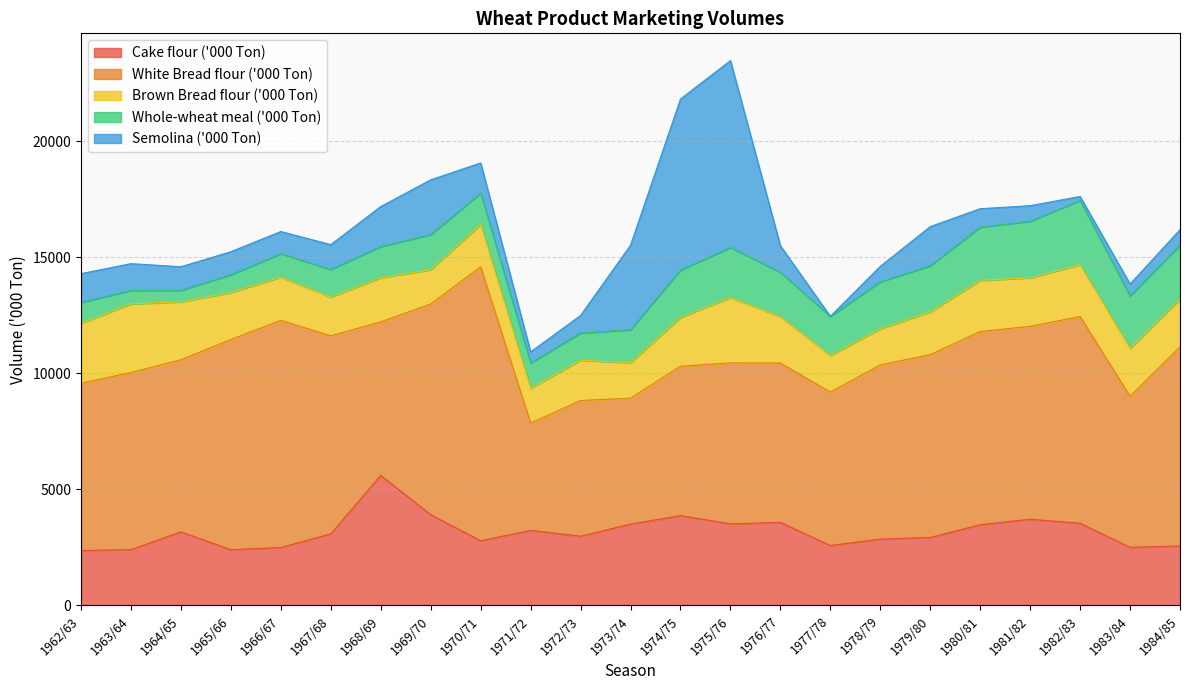

Count the number of data series in this chart.

5